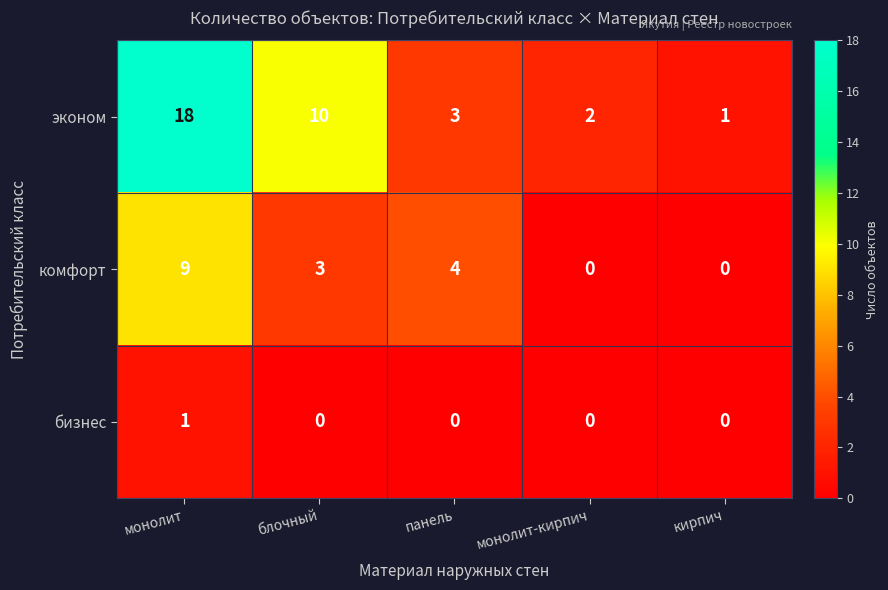

What is the sum of the эконом values at монолит-кирпич and кирпич?

3